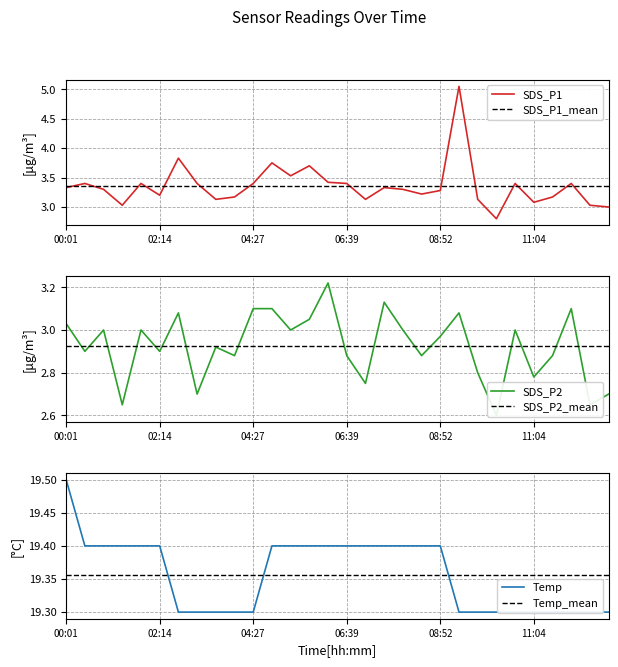

How many data points in SDS_P1 are less than 3?

1